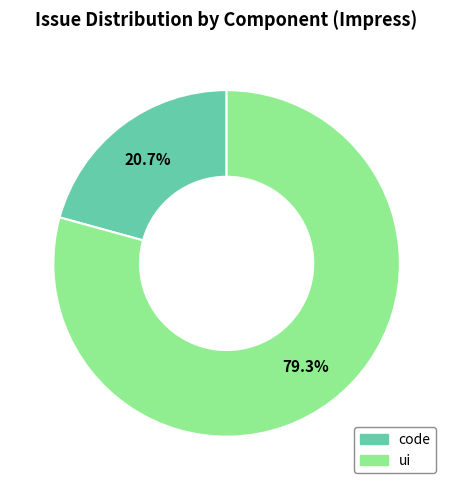

Between ui and code, which is larger?

ui